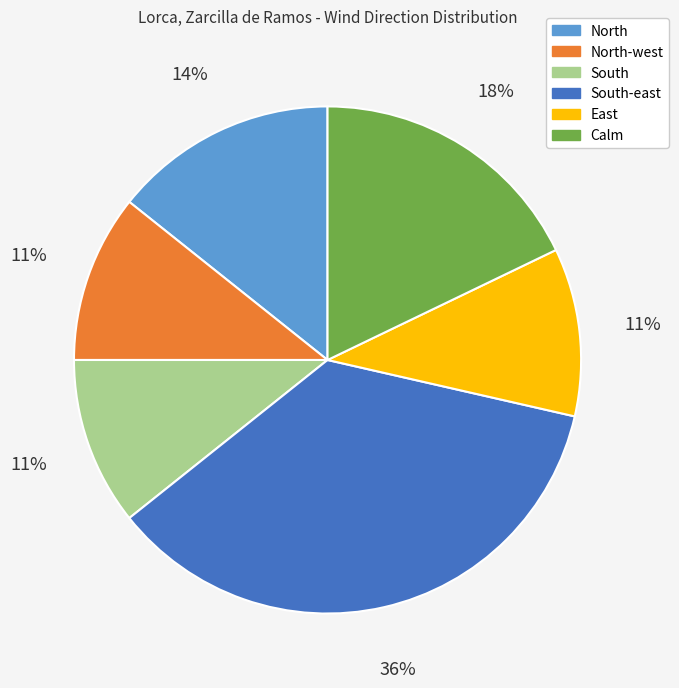

Count the number of slices in the pie.

6